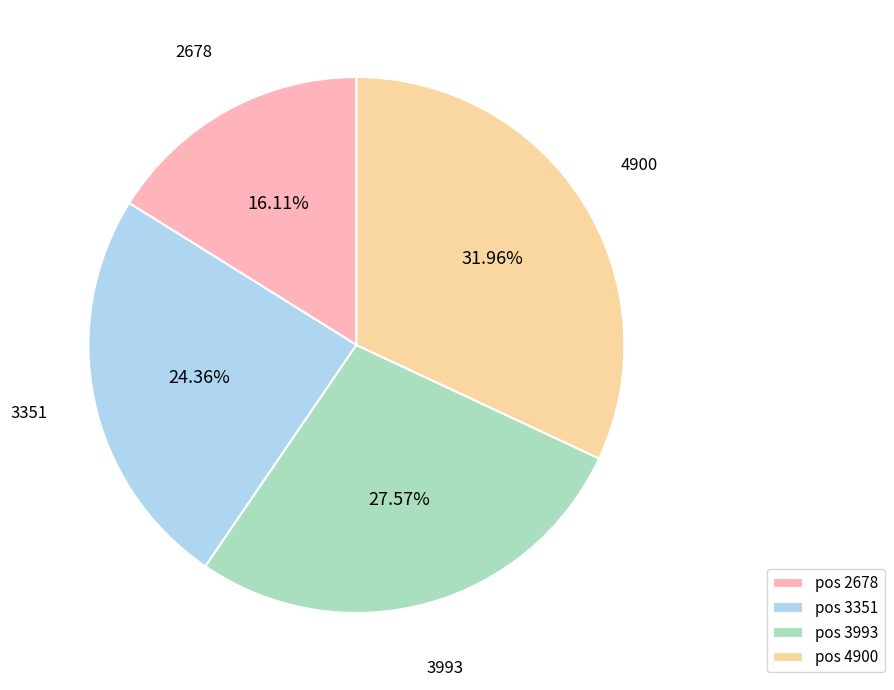

To the nearest percent, what is the combined percentage of 3993 and 2678?

44%